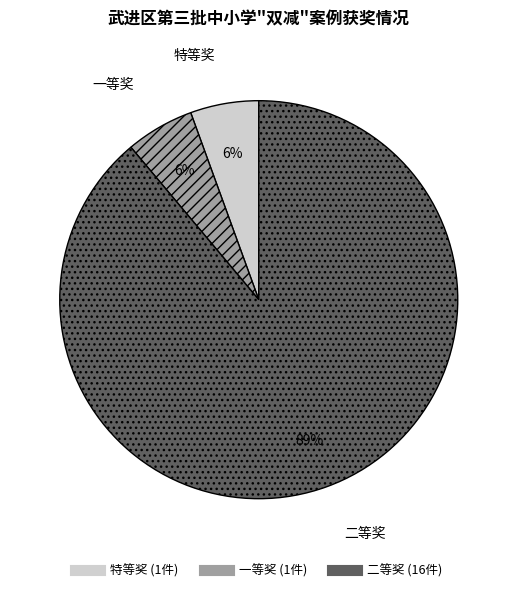

Between 二等奖 and 特等奖, which is larger?

二等奖